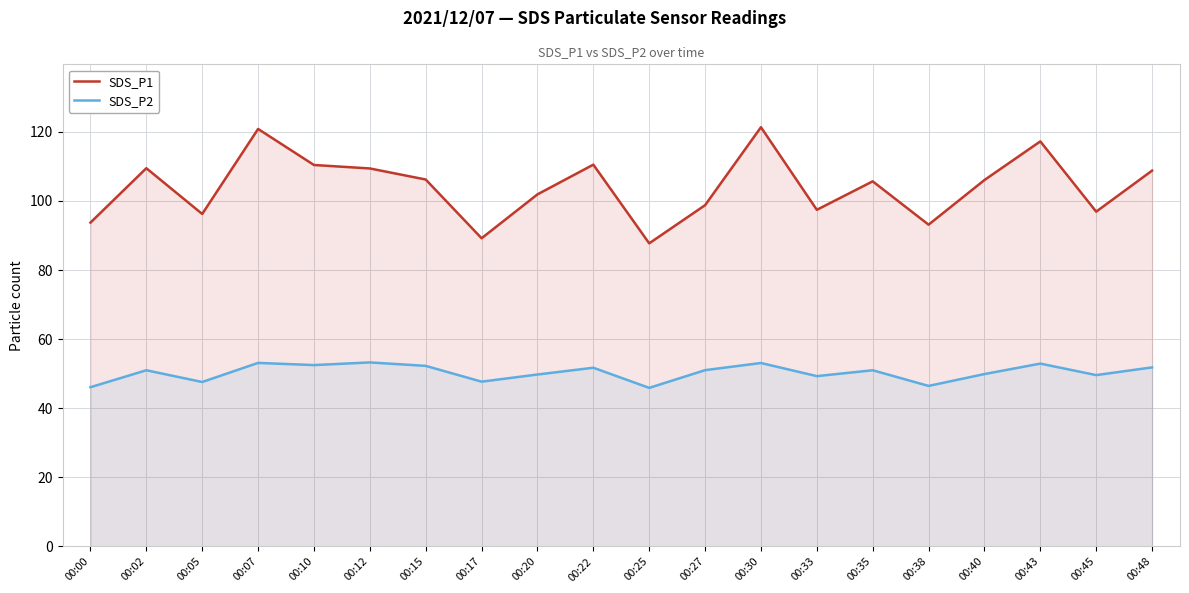

Is it true that SDS_P2 equals 51.0 at 00:02?

True